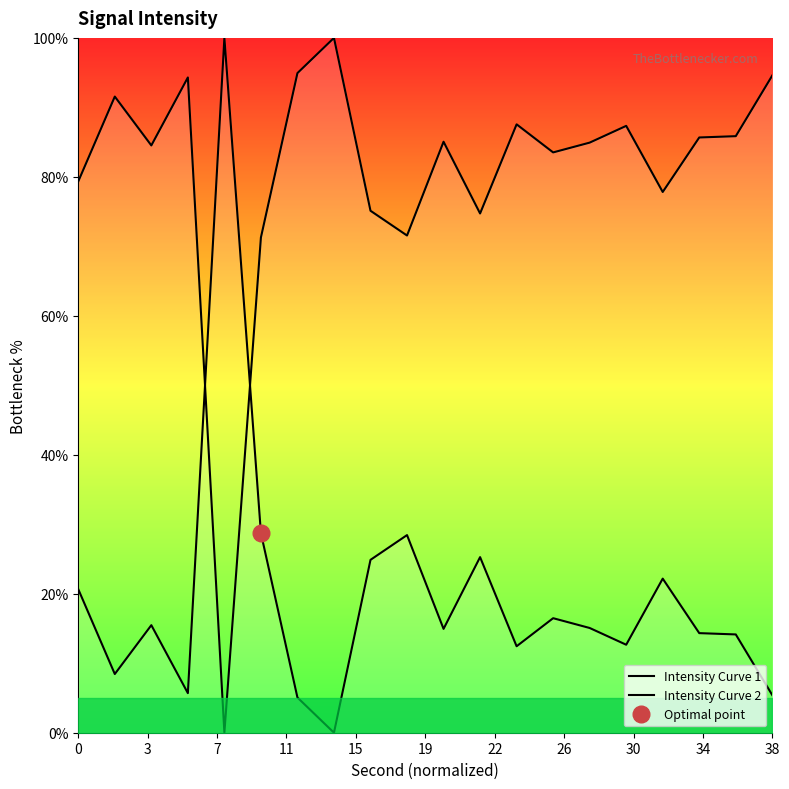

What is the average value of the Intensity Curve 2 series?

80.5